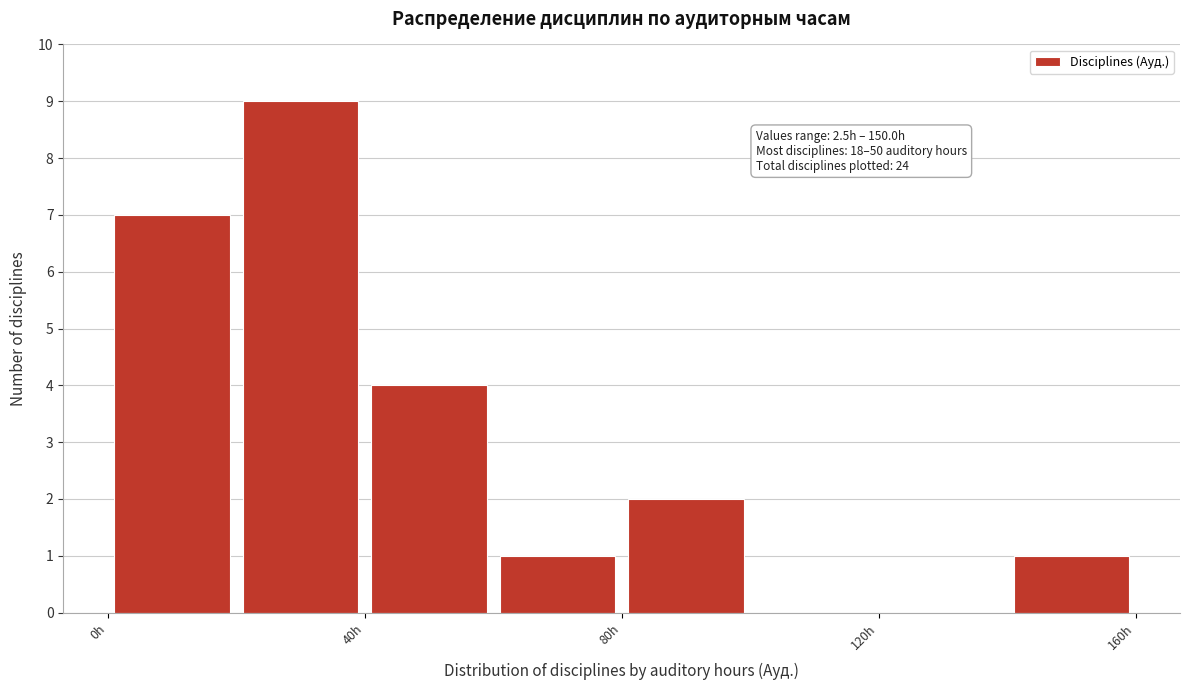

Which range on the x-axis has the tallest bar?

20 to 40